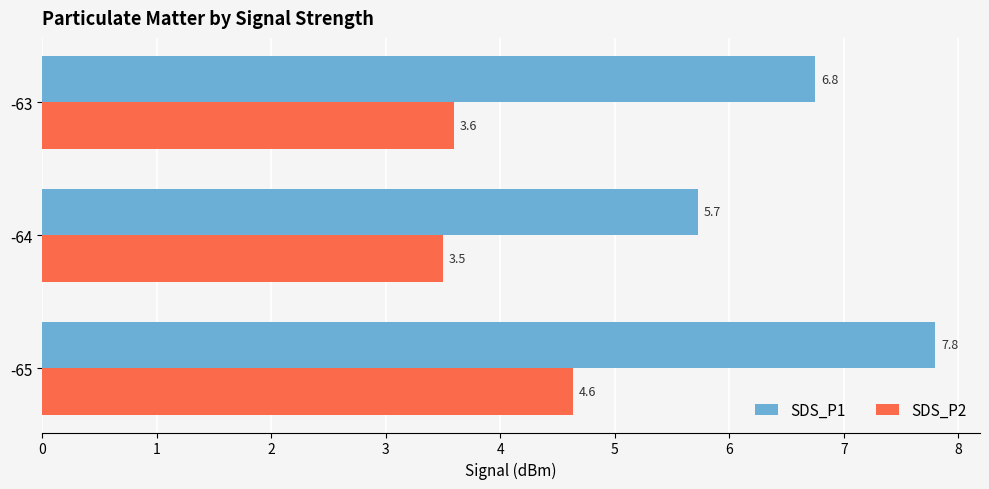

What is the sum of the SDS_P2 values at -63 and -65?

8.2